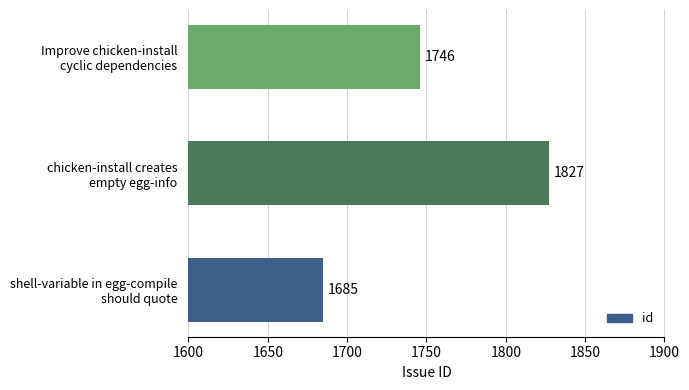

What is the smallest value displayed?

1685